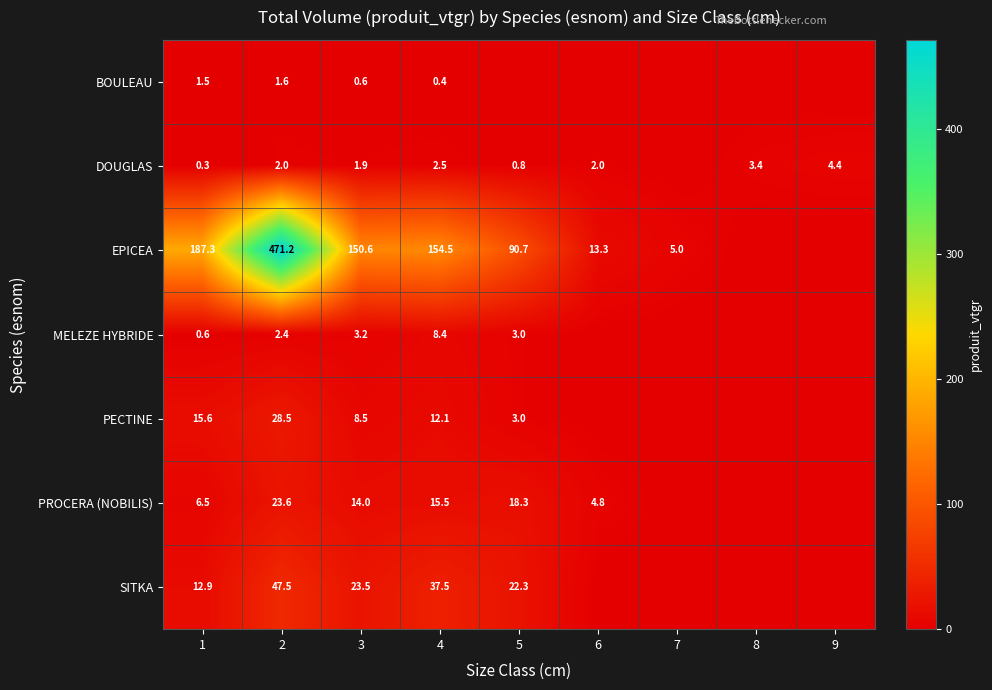

What is the total value across all series at 3?

202.3